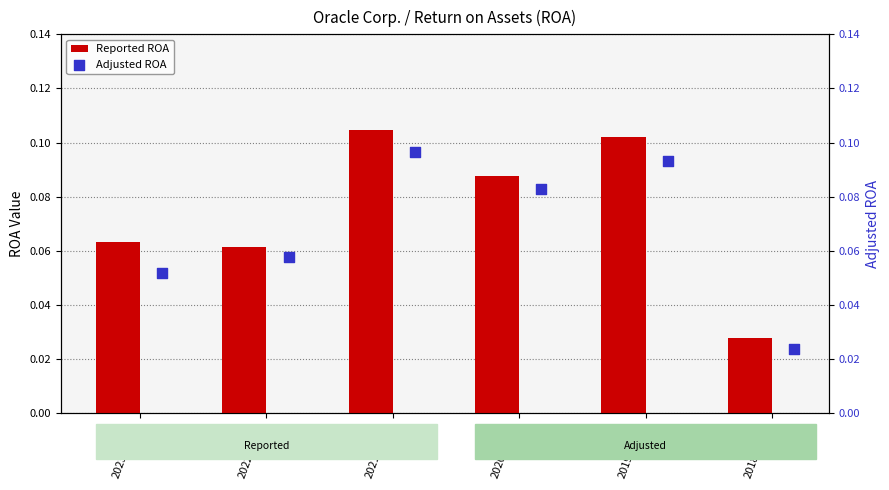

Where is Reported ROA nearest to the value 0?

2018-05-31